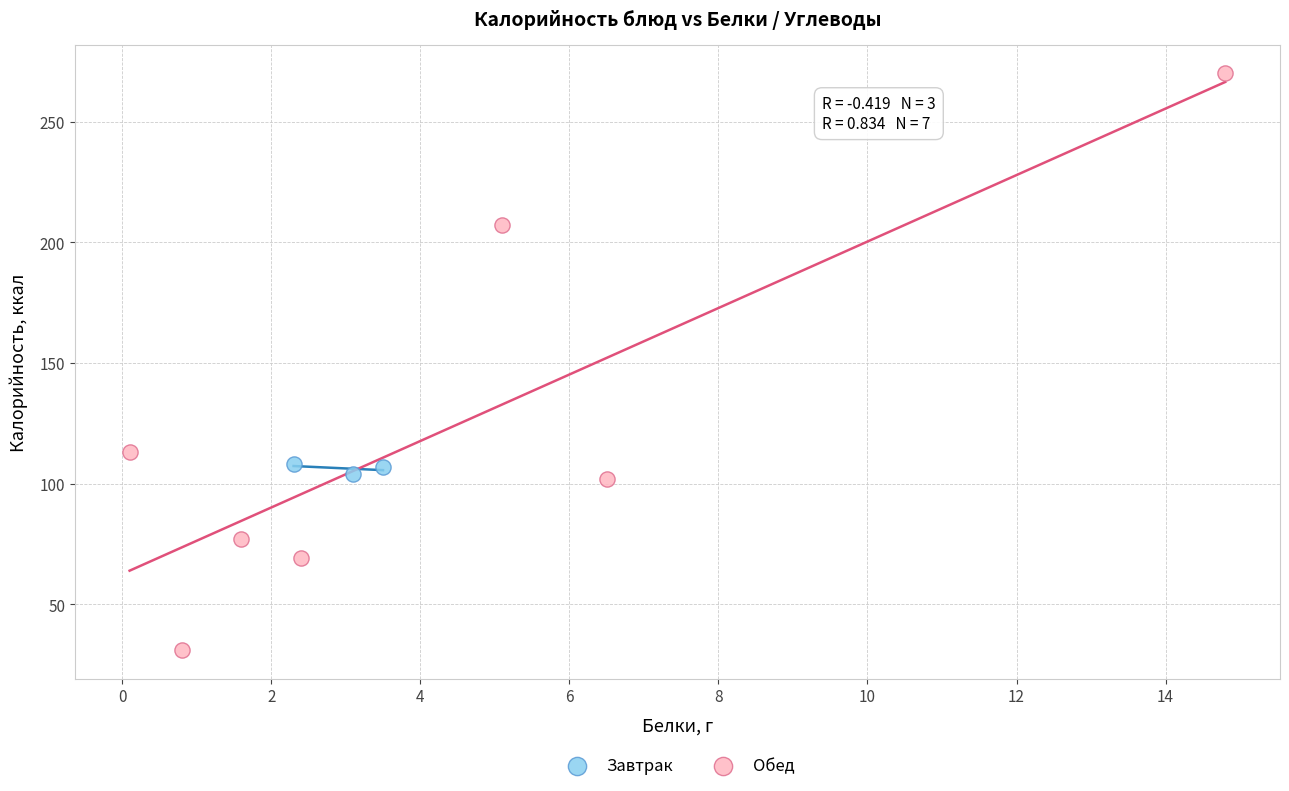

Which series reaches the minimum Y coordinate?

Обед